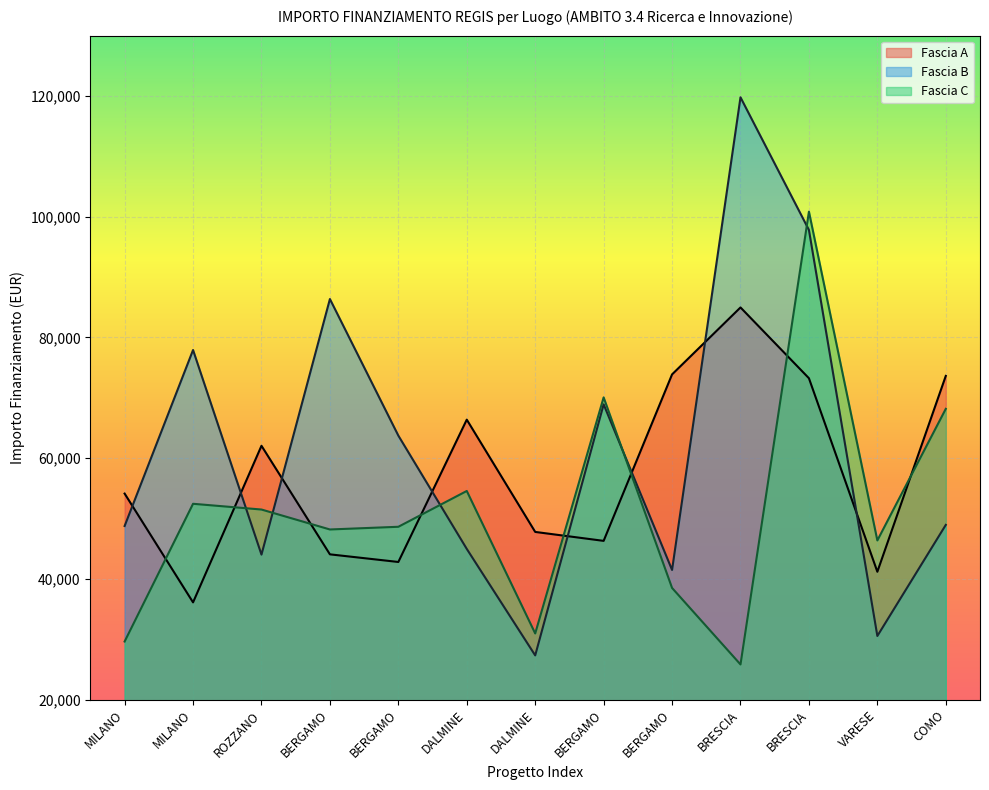

What is the difference between the highest and lowest values at BRESCIA?

93941.0